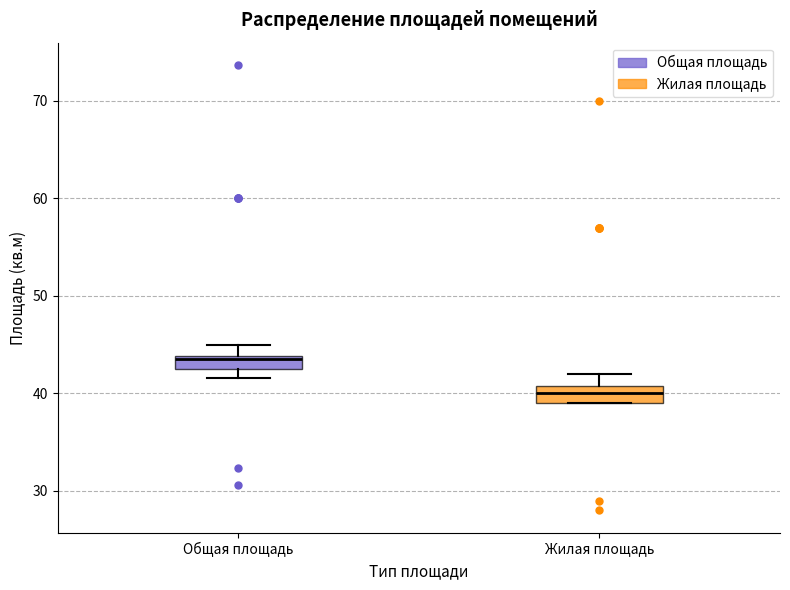

Which box has the highest median line?

Общая площадь